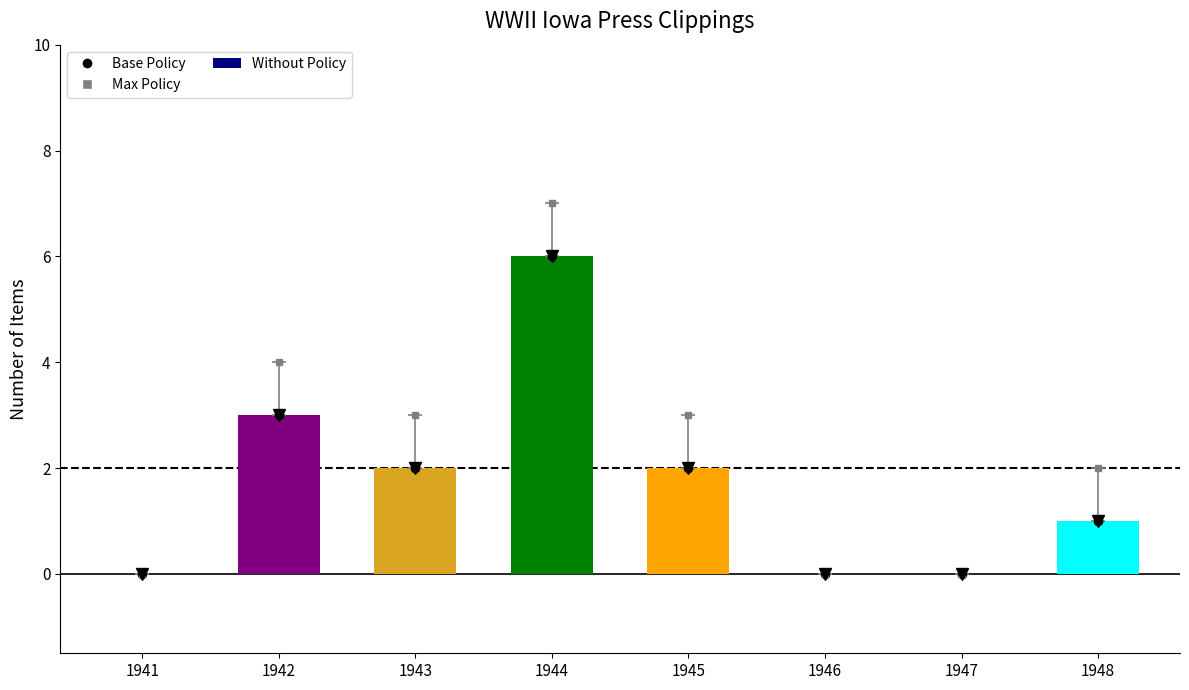

Are the bars horizontal?

No